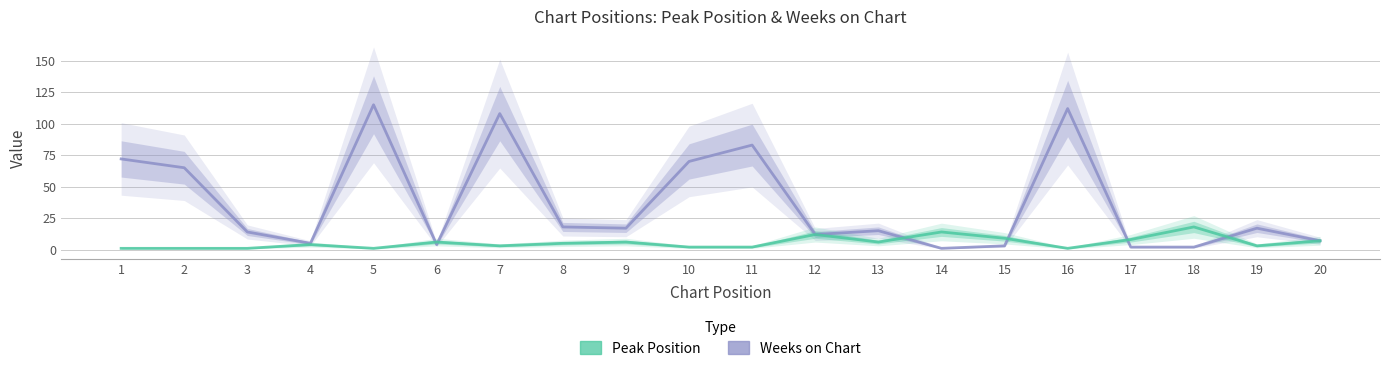

At how many categories does at least one series exceed 48?

7